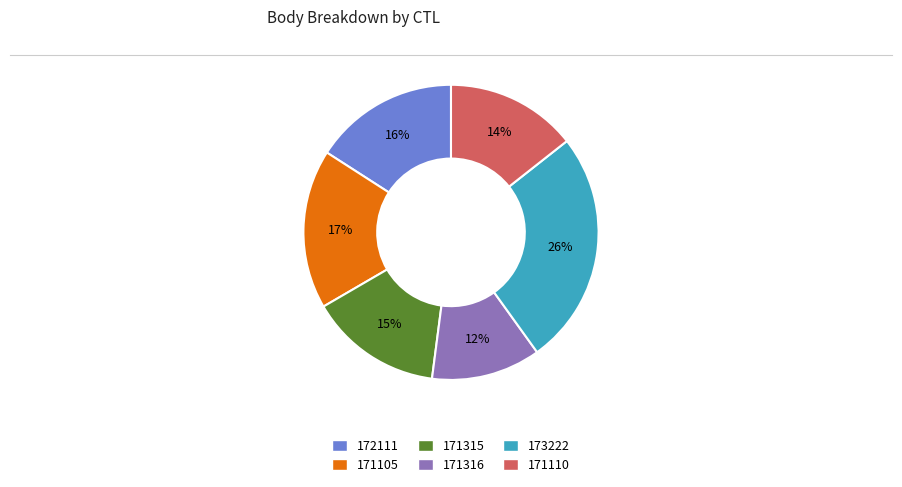

What is the largest slice in the pie chart?

173222